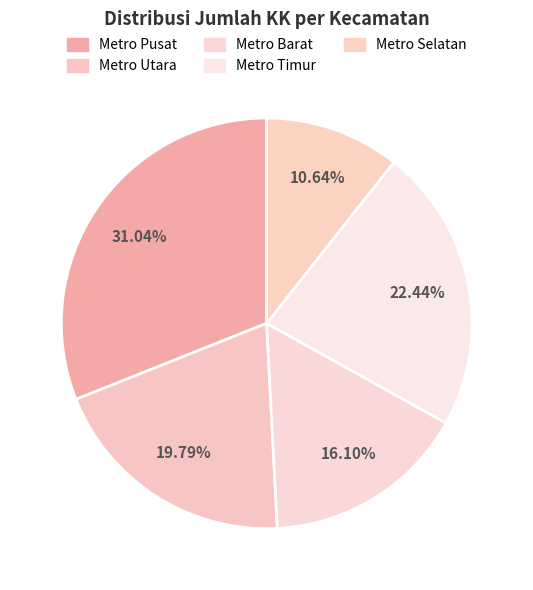

To the nearest percent, what is the average slice percentage?

20%